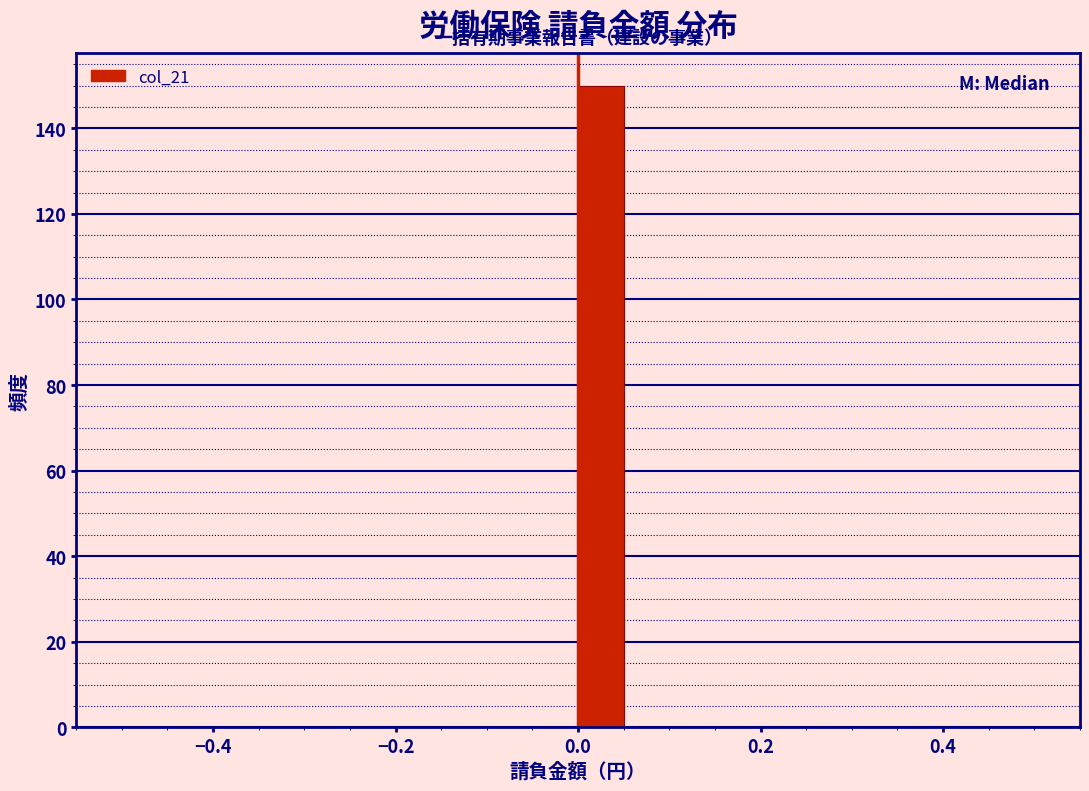

Read against the x-axis, roughly where is the centre of the tallest bar?

0.02